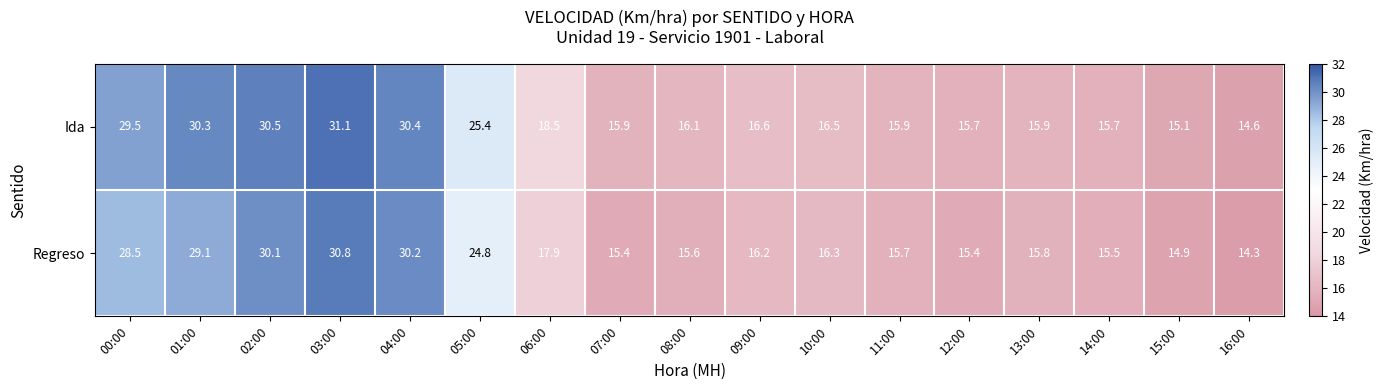

What is the total value across all series at 09:00?

32.8